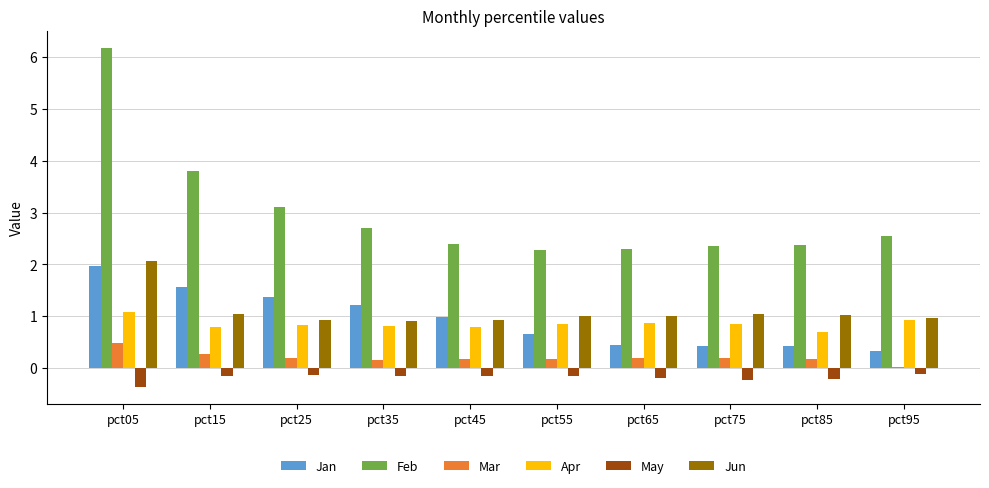

At which category is the sum across all series the highest?

pct05